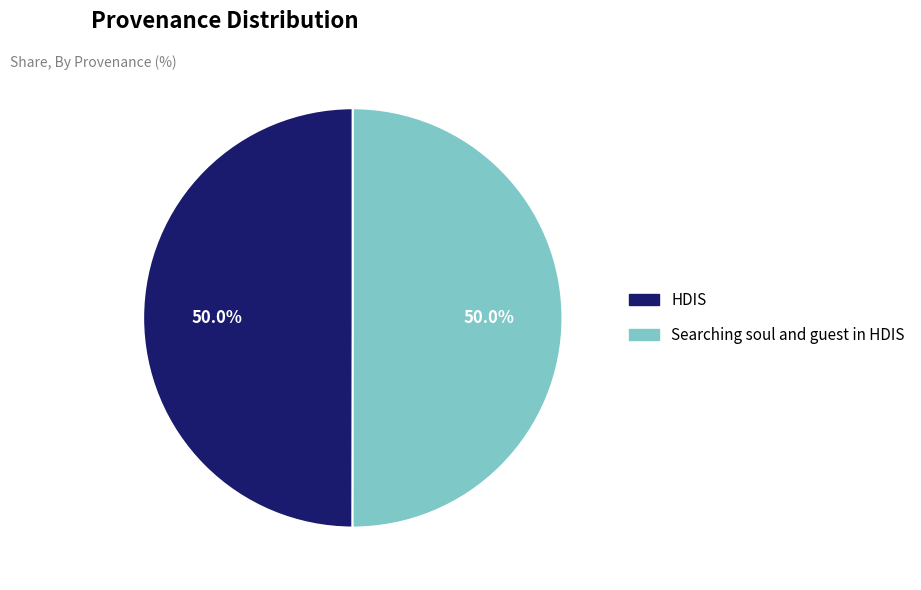

What percentage is the Searching soul and guest in HDIS slice, to the nearest percent?

50%